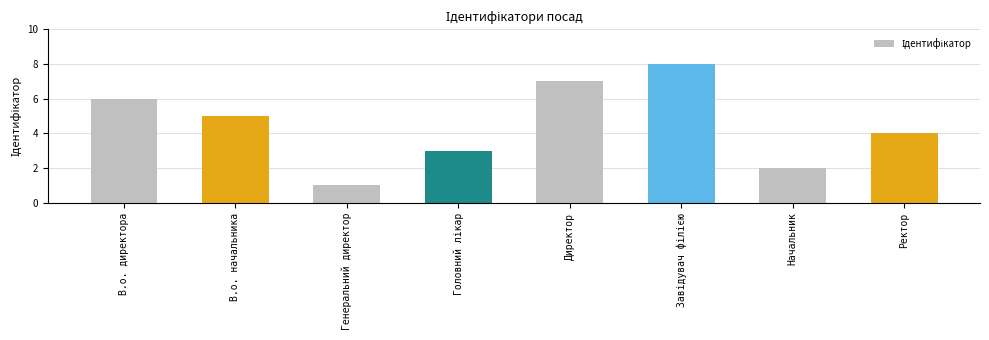

What is the label of the 6th bar from the right?

Генеральний директор